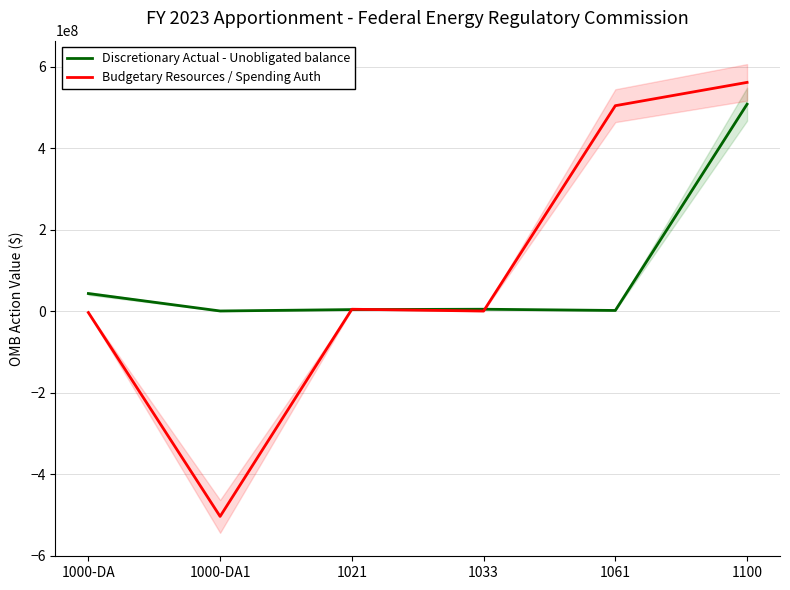

What is the difference between the Budgetary Resources / Spending Auth values at 1000-DA1 and 1100?

1065050366